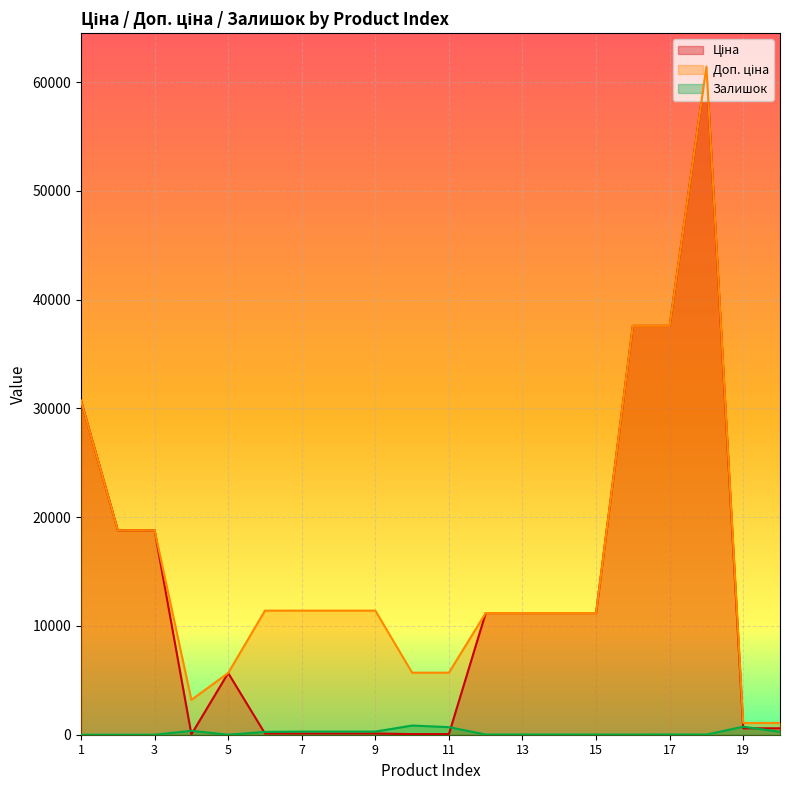

At 12, list the series in order from smallest to largest.

Залишок, Ціна, Доп. ціна